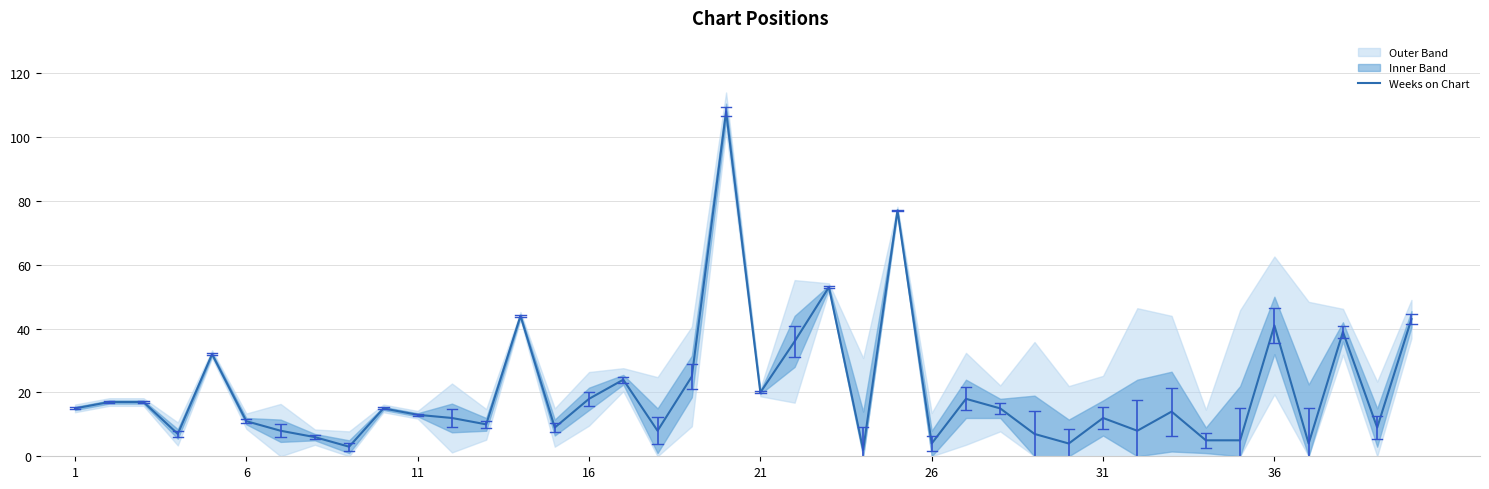

How many points are lower than both their immediate neighbors (excluding endpoints)?

12